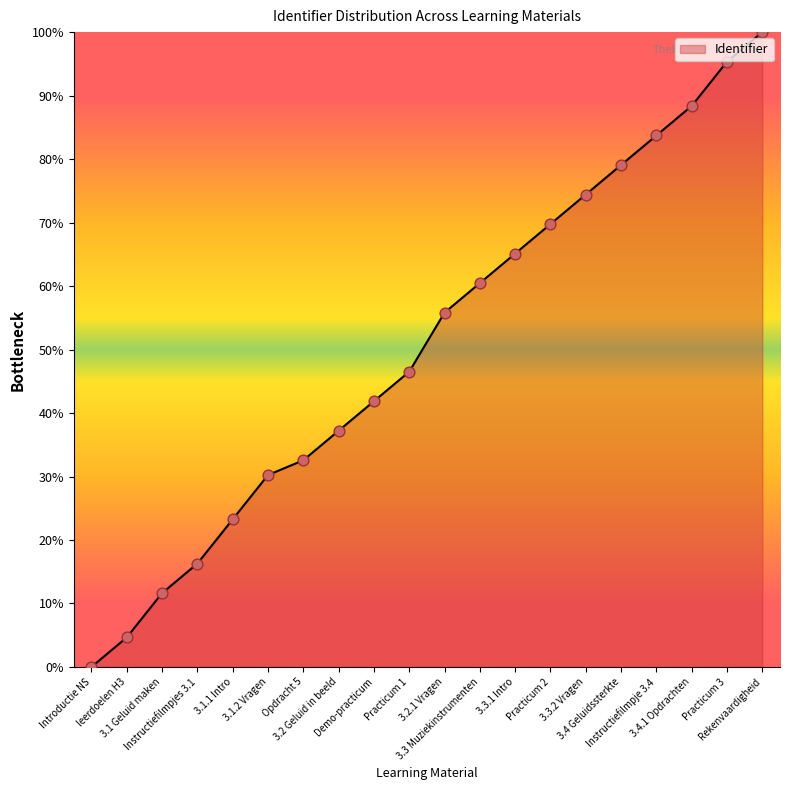

What is the ratio of the value at 3.3 Muziekinstrumenten to the value at Demo-practicum?

1.4